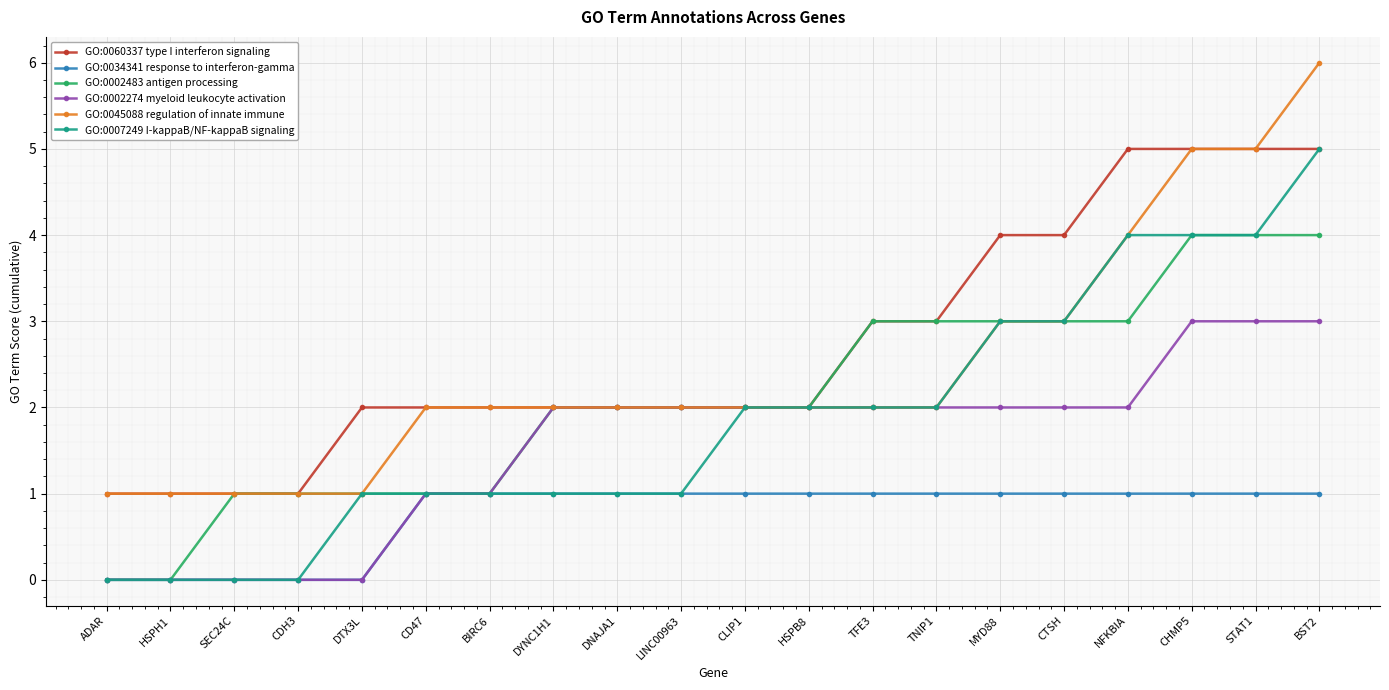

How many data points does each series have?

20